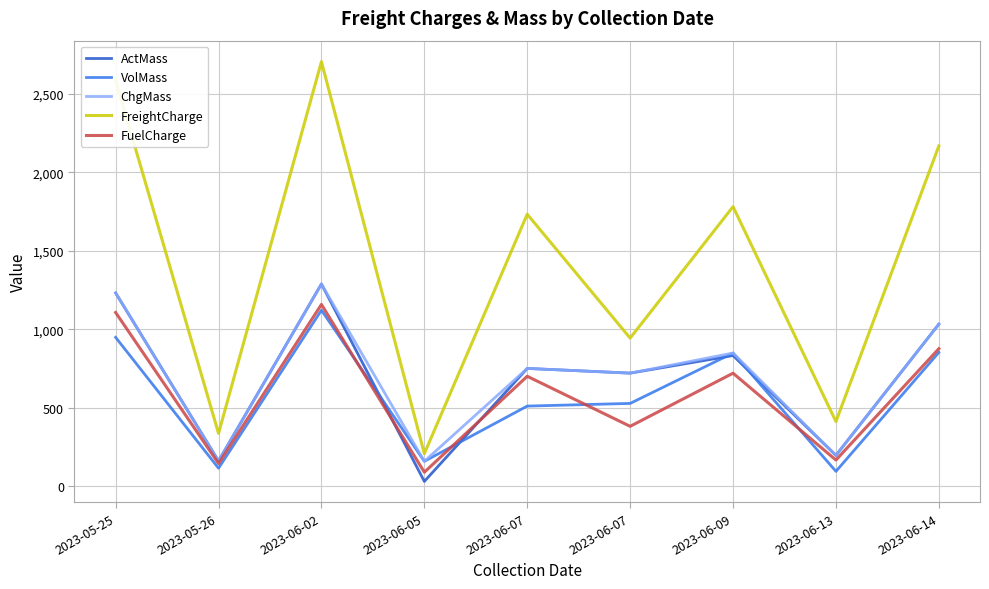

How many values in the FreightCharge series exceed 1732?

5